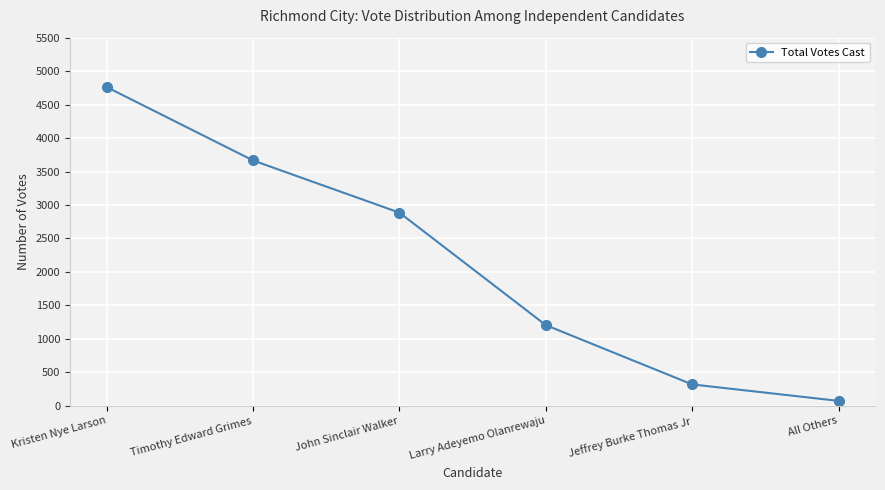

What is the maximum value shown in the chart?

4762